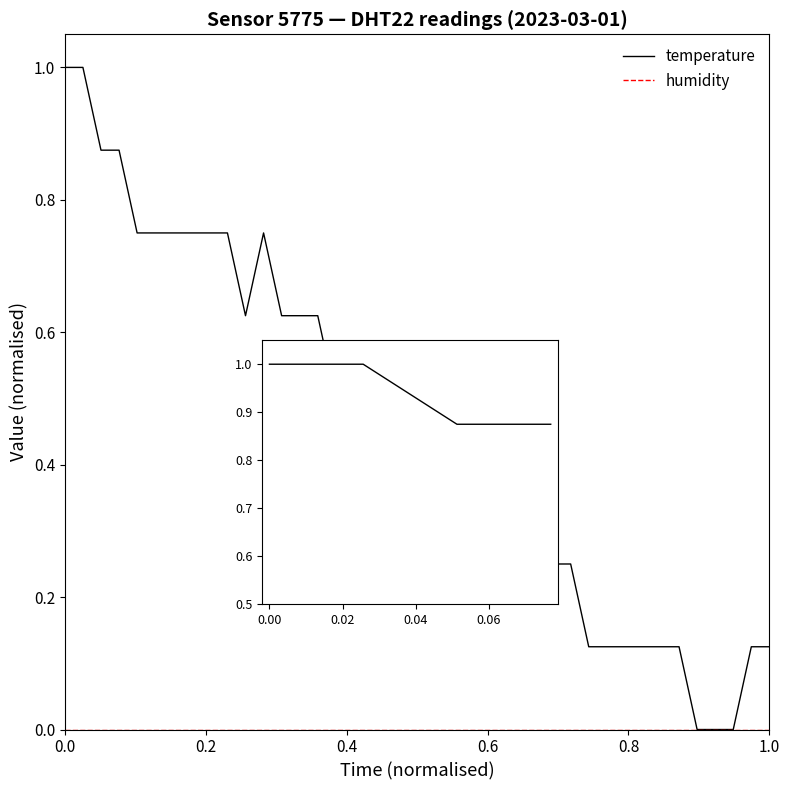

What is the maximum value for temperature?

1.0